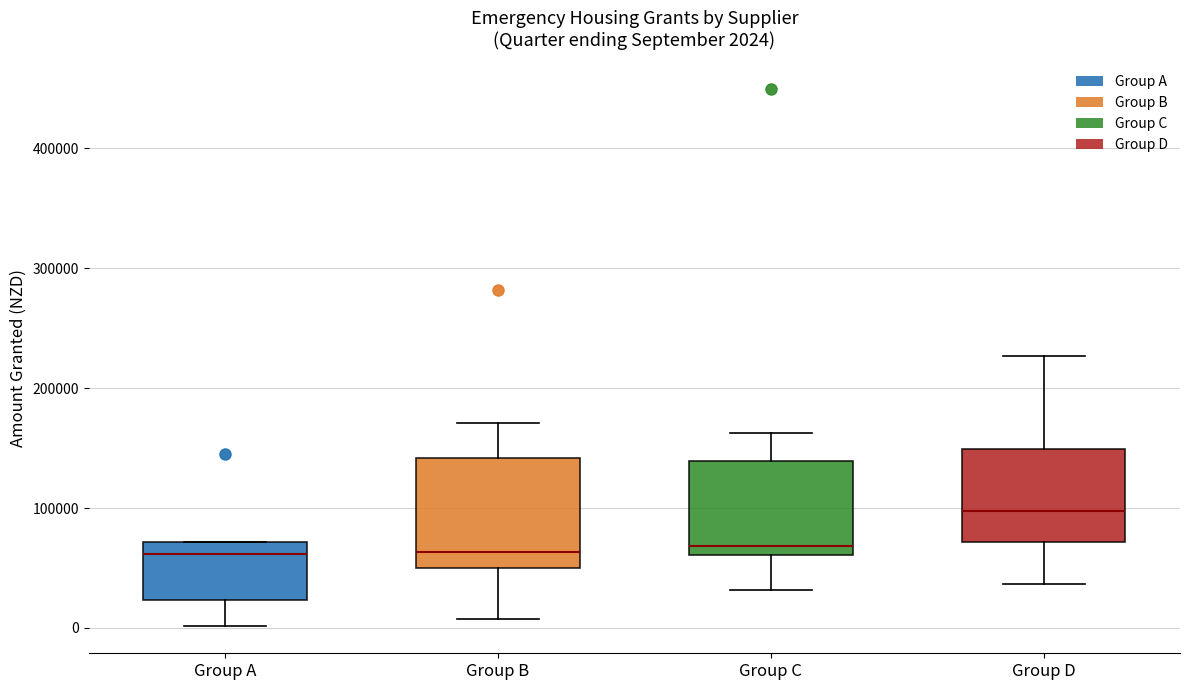

Comparing the boxes themselves (not the whiskers), which one is the tallest?

Group B